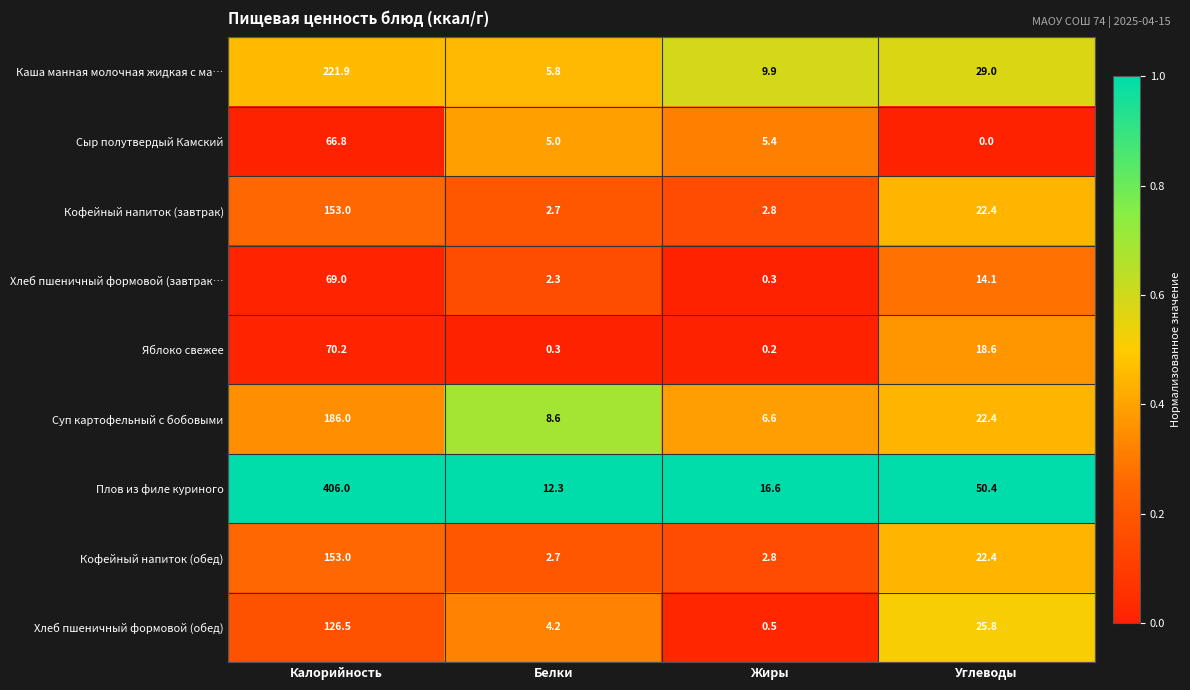

What is the greatest value displayed?

406.0